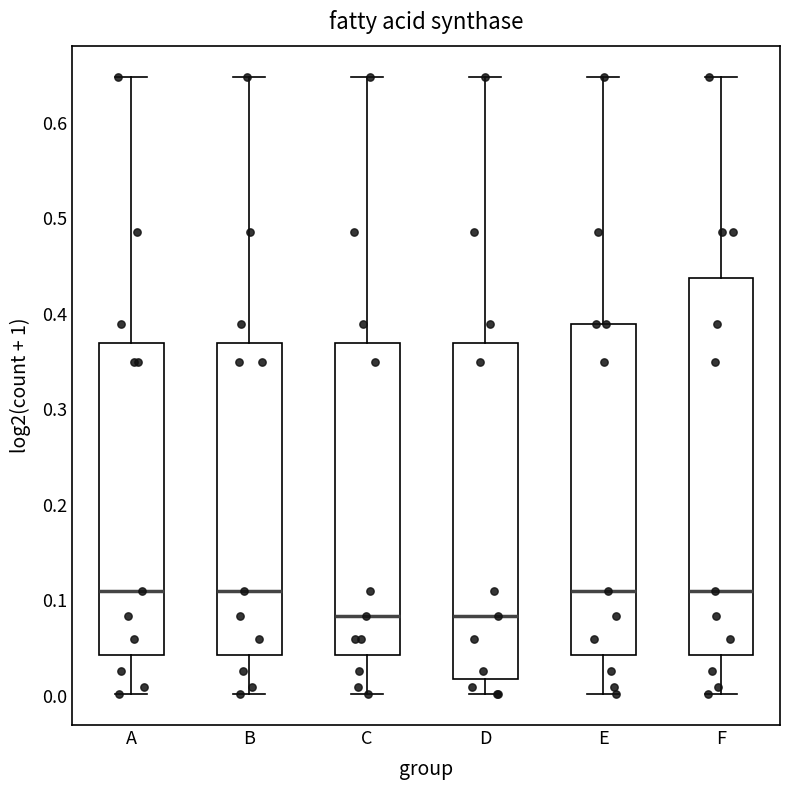

Comparing the boxes themselves (not the whiskers), which one is the tallest?

F